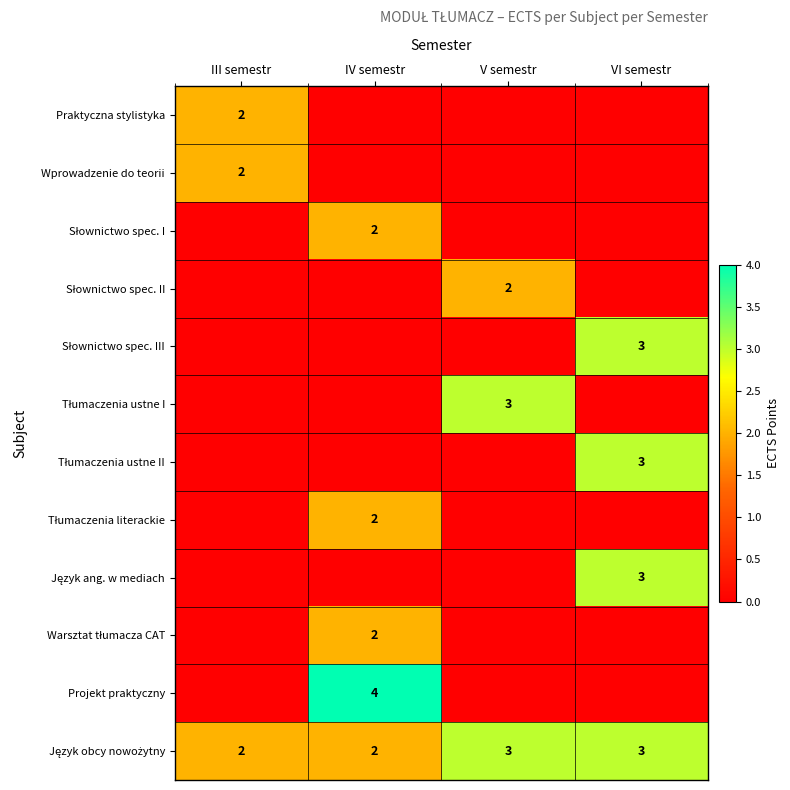

Rank the series at III semestr from highest to lowest value.

Praktyczna stylistyka, Wprowadzenie do teorii, Język obcy nowożytny, Słownictwo spec. I, Słownictwo spec. II, Słownictwo spec. III, Tłumaczenia ustne I, Tłumaczenia ustne II, Tłumaczenia literackie, Język ang. w mediach, Warsztat tłumacza CAT, Projekt praktyczny